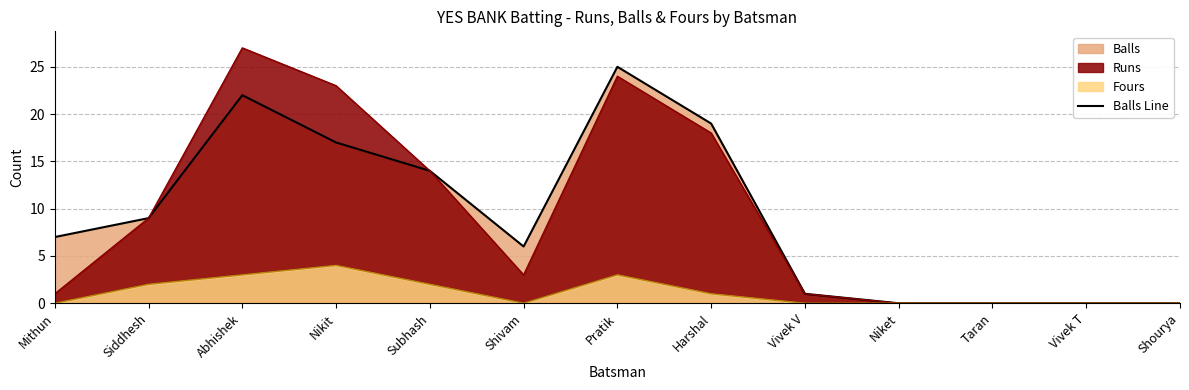

Reading left to right, transcribe all the data shown in this chart.

Mithun=7	Siddhesh=9	Abhishek=22	Nikit=17	Subhash=14	Shivam=6	Pratik=25	Harshal=19	Vivek V=1	Niket=0	Taran=0	Vivek T=0	Shourya=0